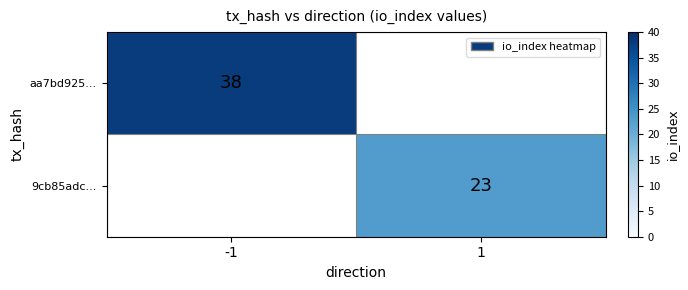

What is the total value across all series at 1?

23